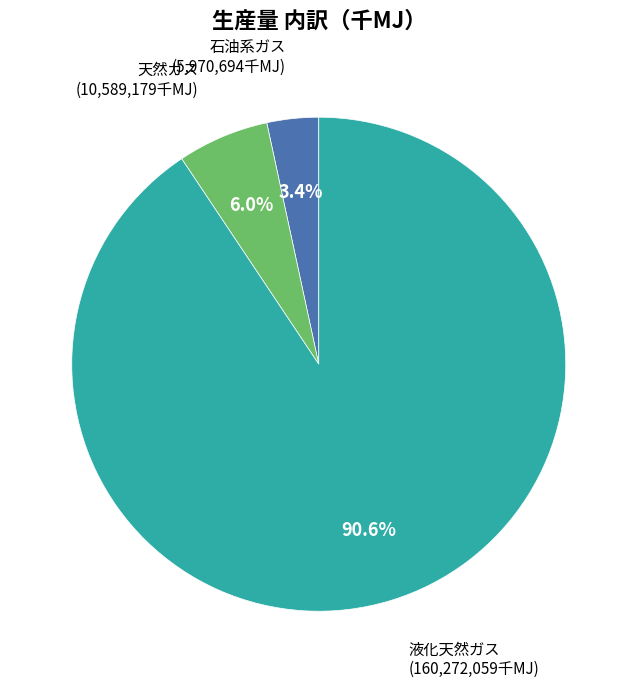

Is there any slice that represents more than half of the pie?

Yes